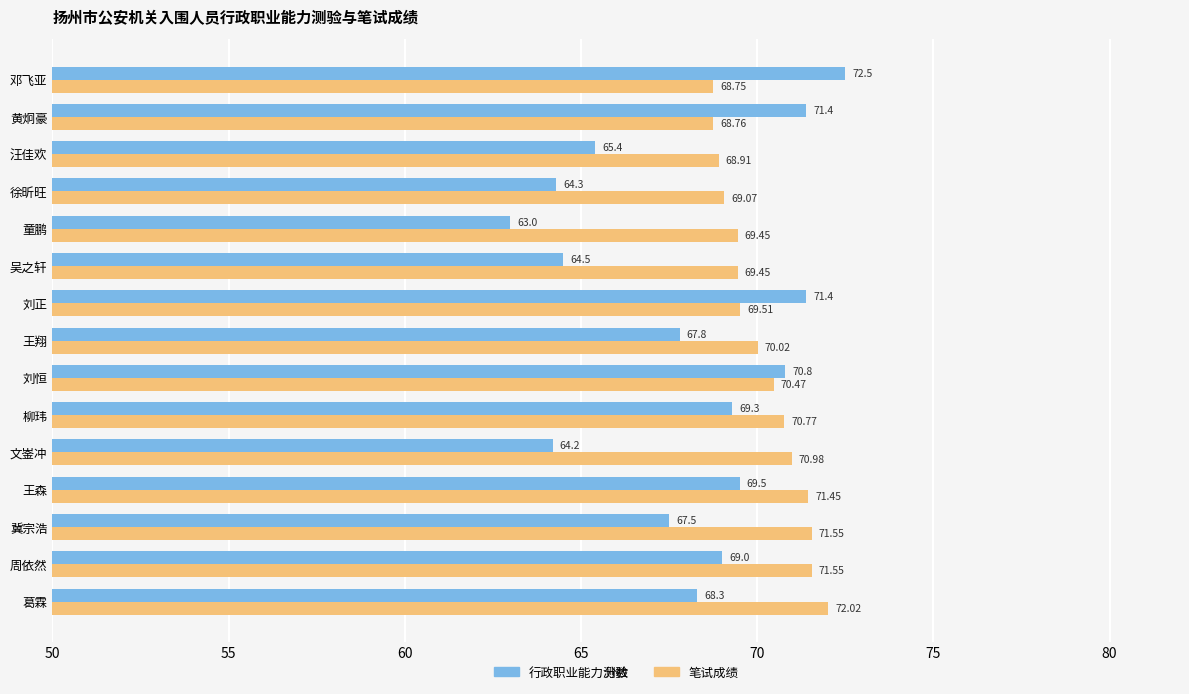

Where is 笔试成绩 nearest to the value 70?

王翔